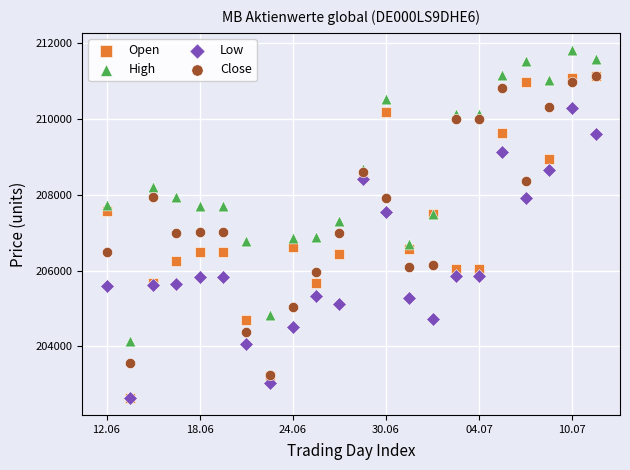

What are all the series names shown in the legend?

Open, High, Low, Close